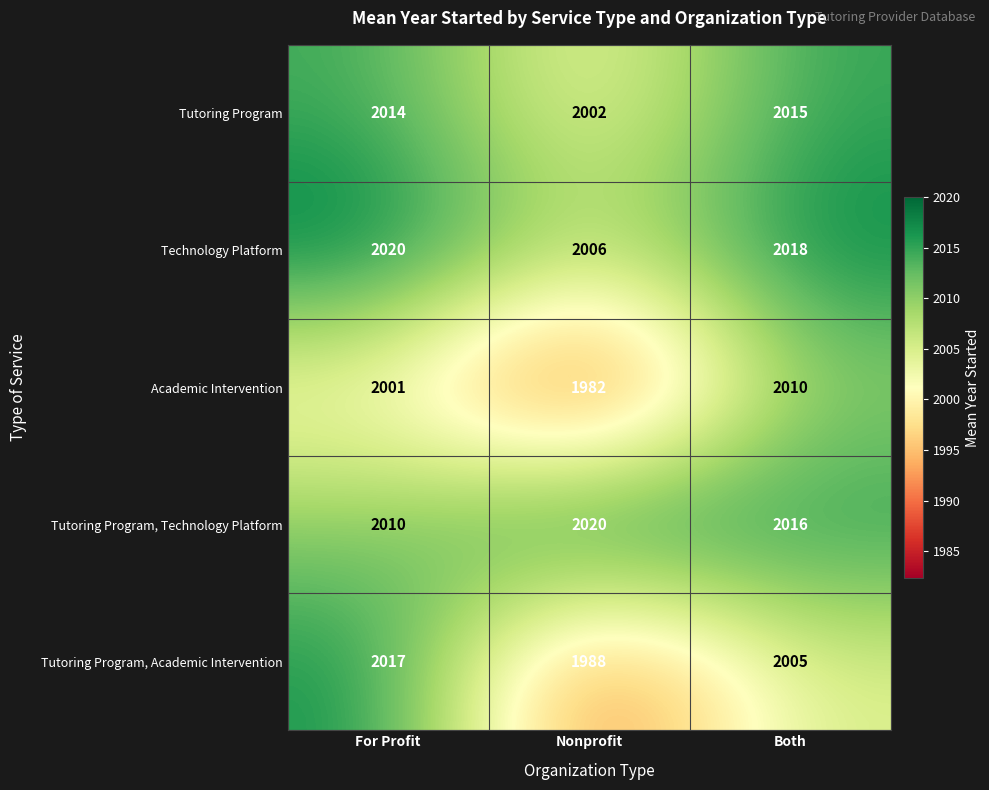

Which series has the widest spread of values?

Tutoring Program, Academic Intervention